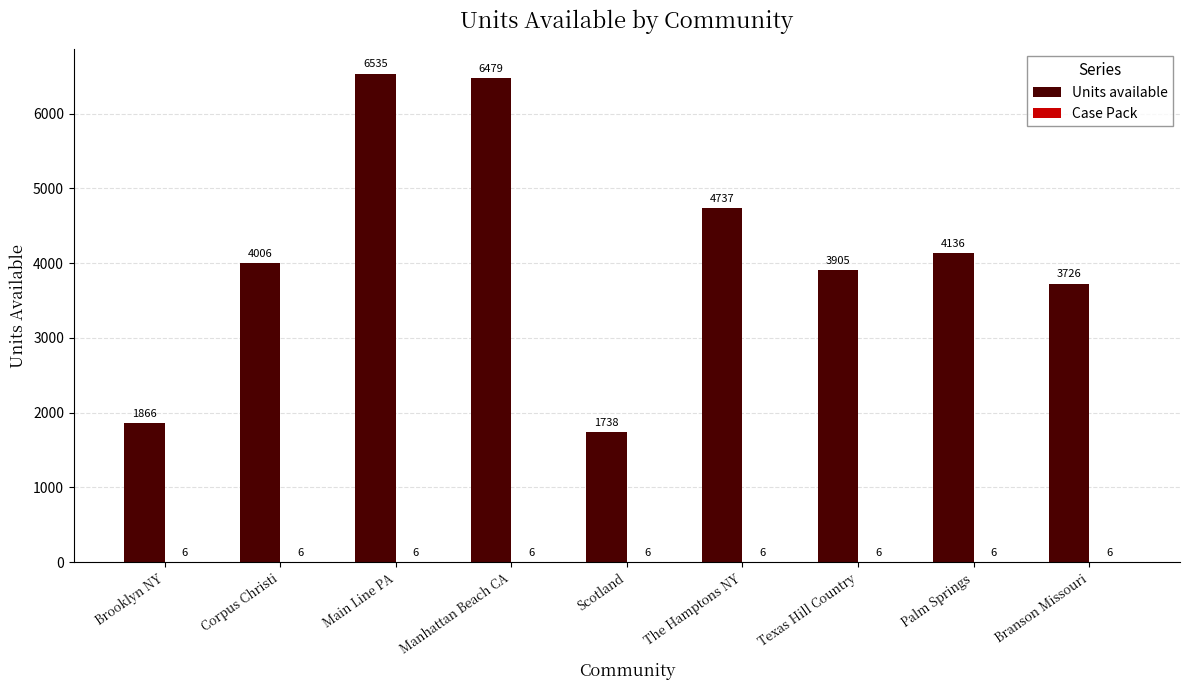

At which category is the sum across all series the highest?

Main Line PA